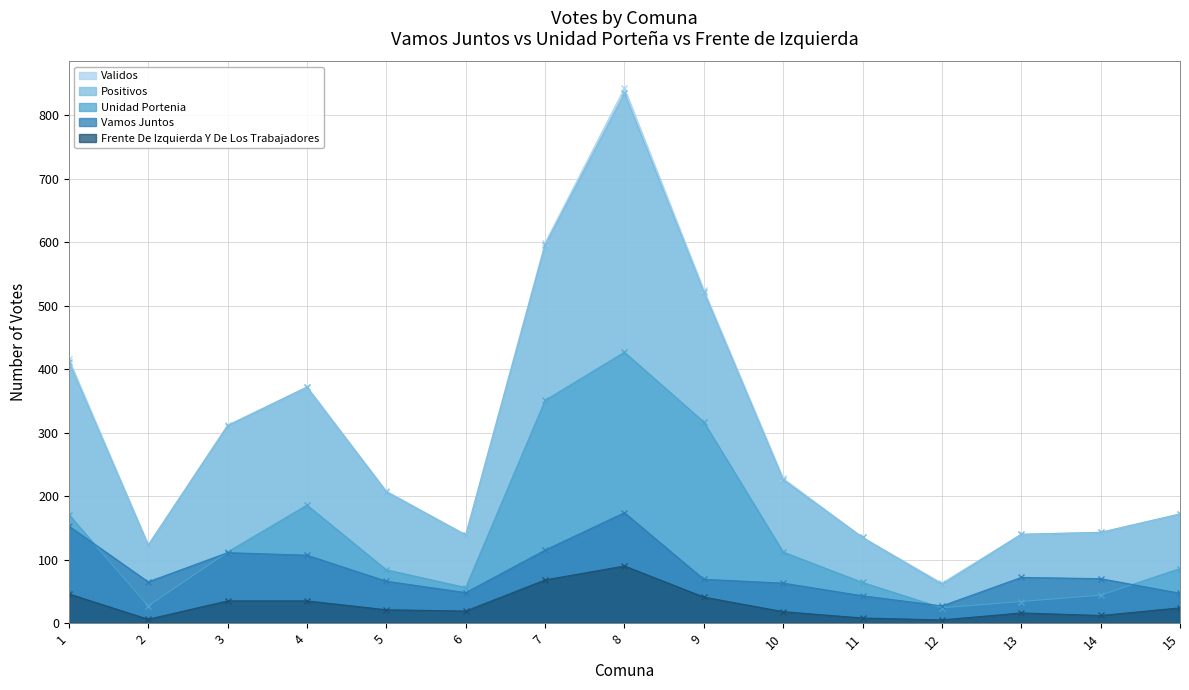

The value of vamos_juntos at 1 is 153. True or false?

True